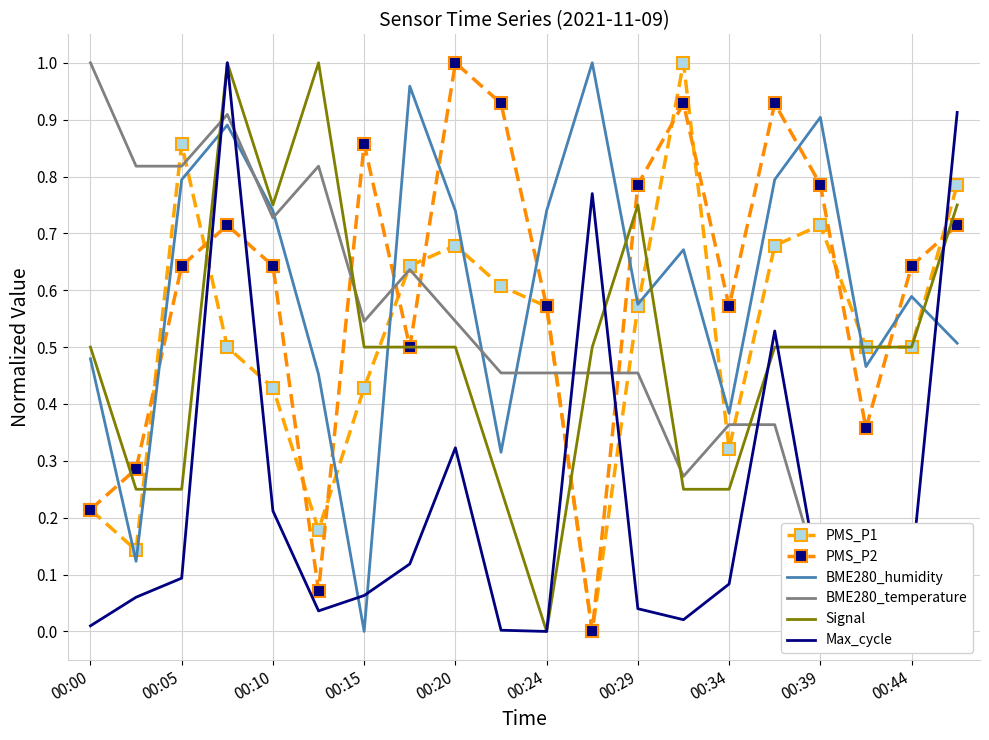

At which label does BME280_temperature reach its minimum?

19